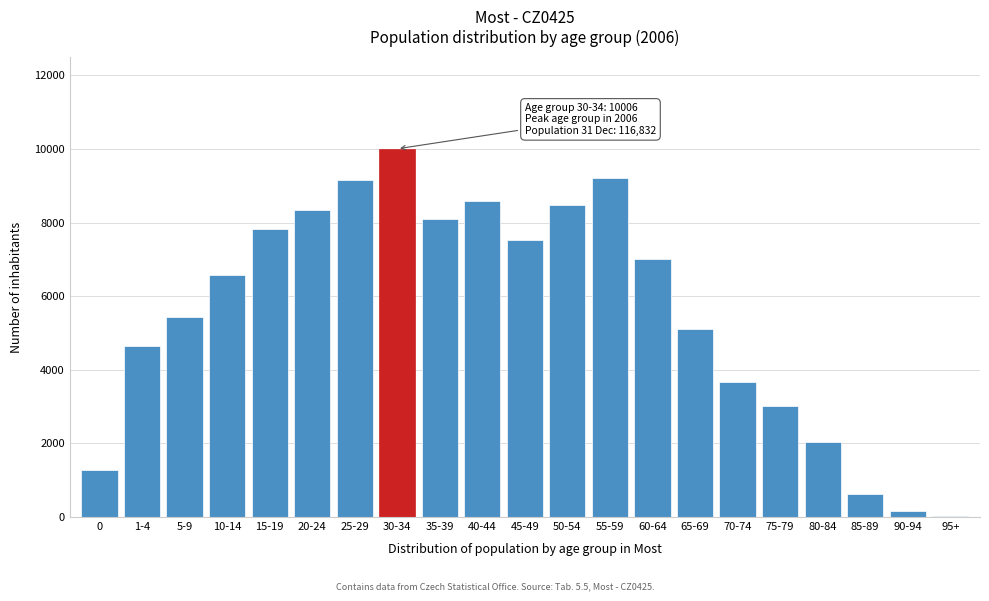

Reading left to right, list all the values displayed in this chart.

0=1280	1-4=4661	5-9=5432	10-14=6573	15-19=7820	20-24=8340	25-29=9163	30-34=10006	35-39=8097	40-44=8578	45-49=7540	50-54=8485	55-59=9217	60-64=7001	65-69=5113	70-74=3669	75-79=3009	80-84=2026	85-89=636	90-94=160	95+=26